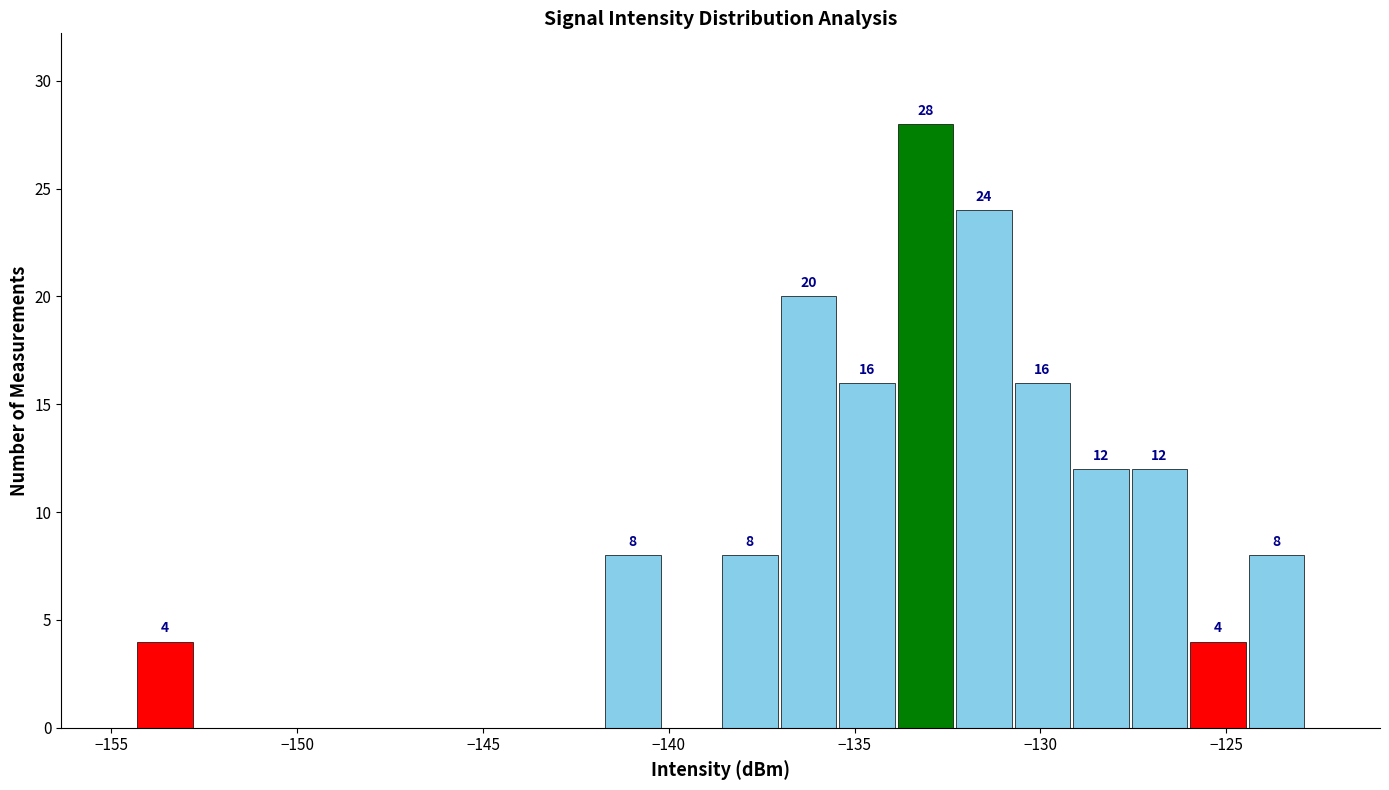

Read against the x-axis, roughly where is the centre of the tallest bar?

-133.0